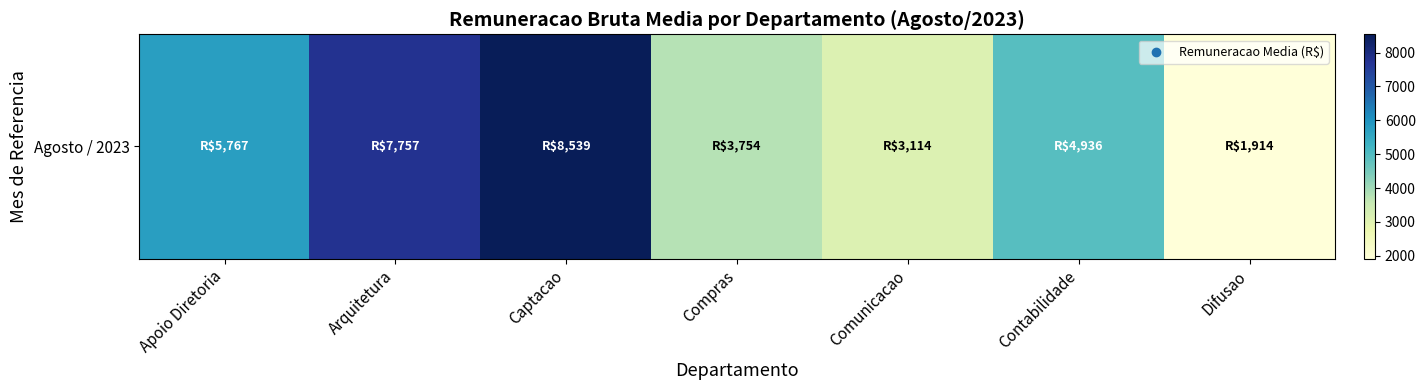

The chart shows a value of 5269.4 at Captacao. True or false?

False